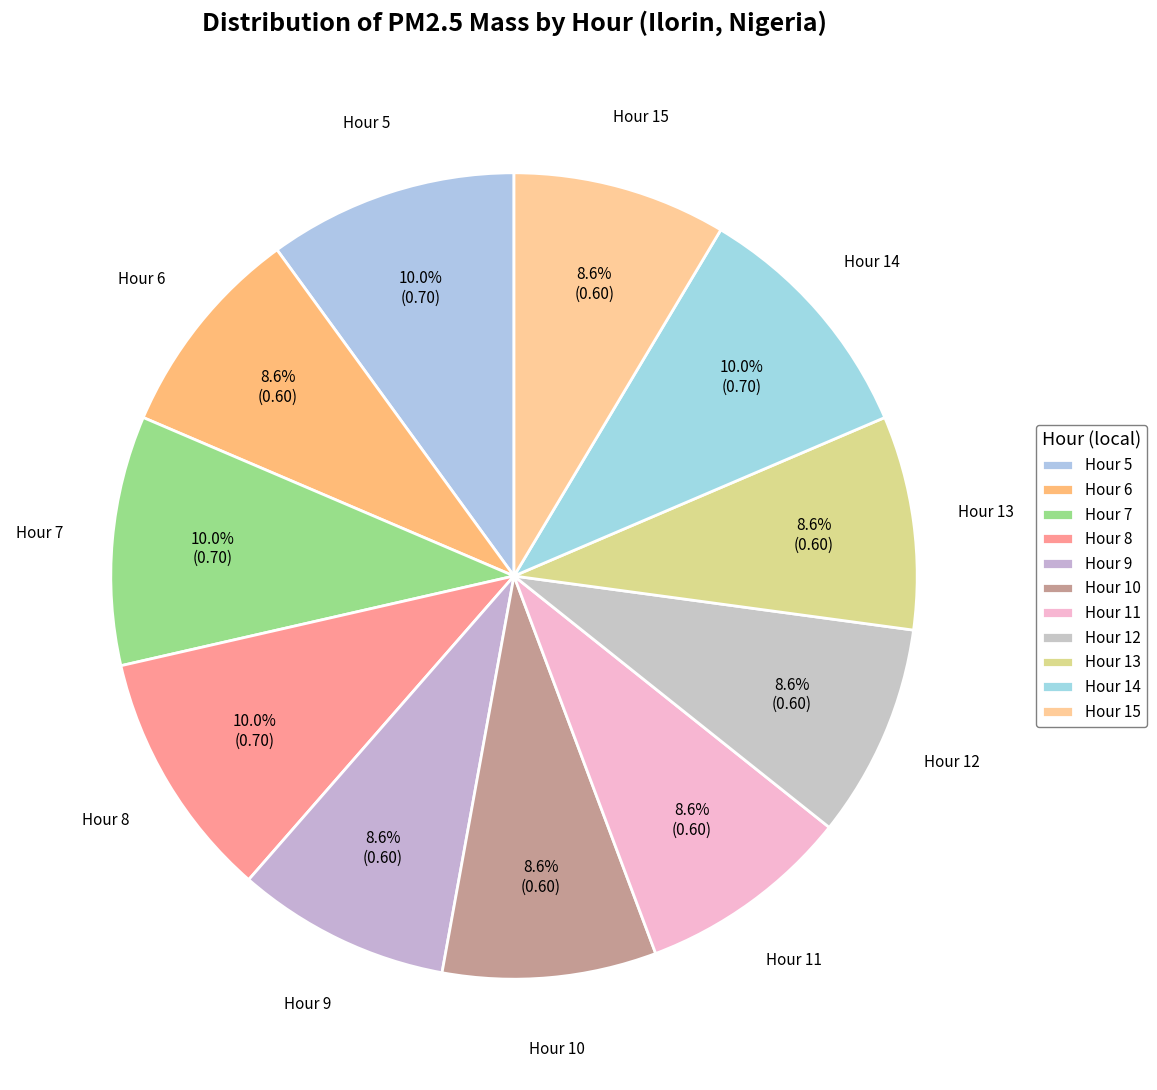

Does Hour 10 account for over 50% of the chart?

No